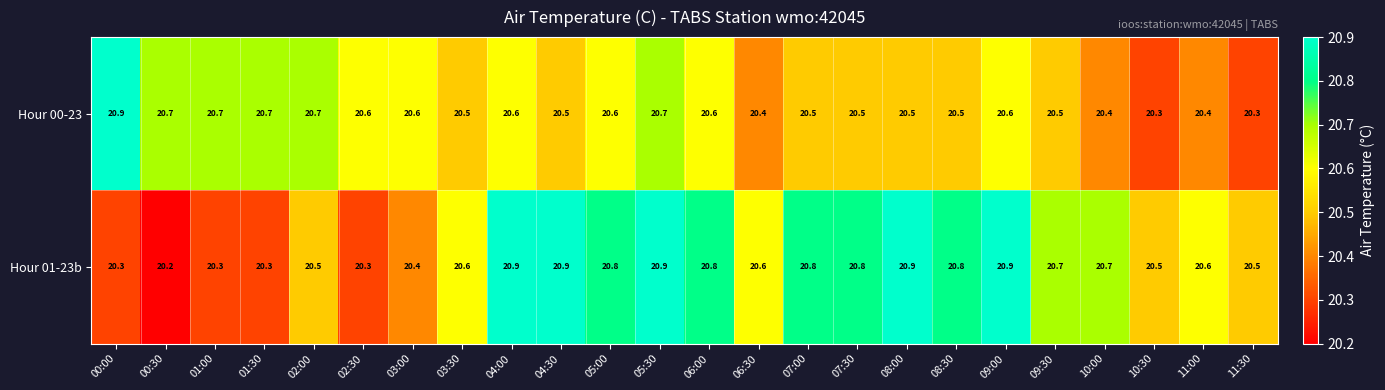

Rank the series at 00:00 from lowest to highest value.

Hour 01-23b, Hour 00-23